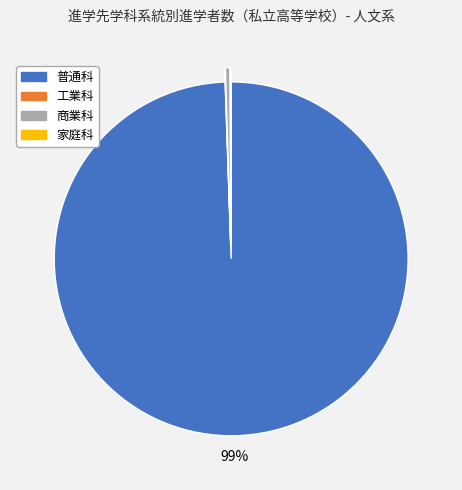

Is it true that 普通科 is 93% of the pie?

False